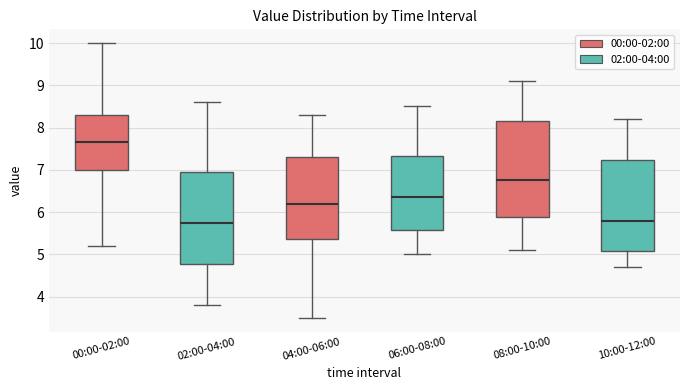

Which box's median line is the highest?

00:00-02:00